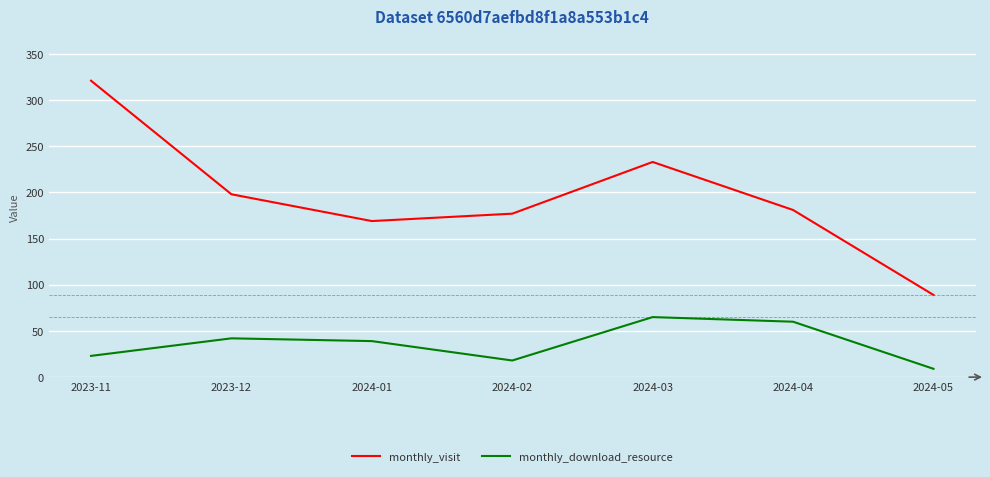

What is the total value across all series at 2024-02?

195